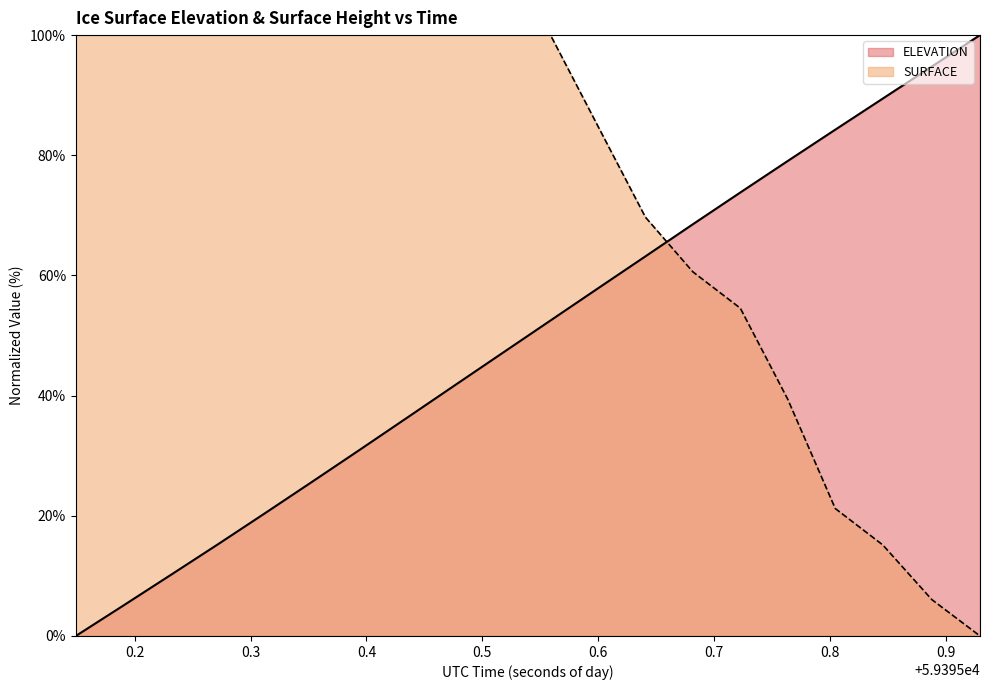

What is the difference between the maximum and minimum values in the ELEVATION series?

100.0